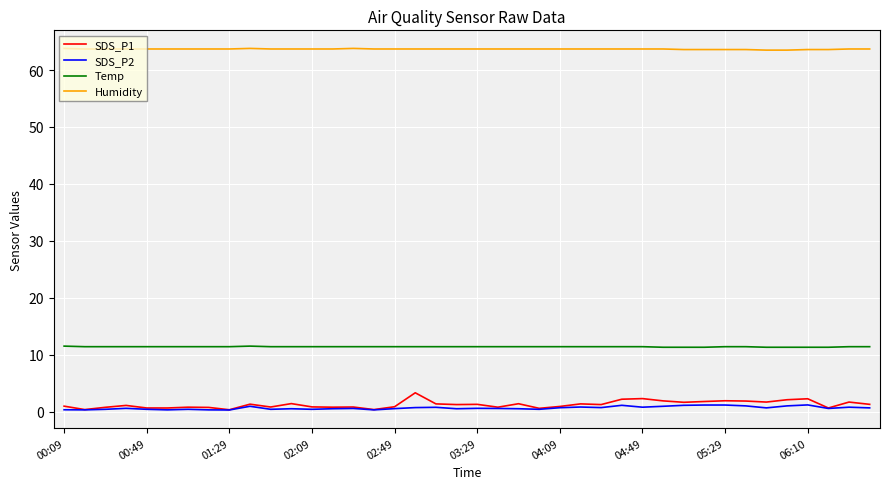

List the series in order of their peak value, lowest first.

SDS_P2, SDS_P1, Temp, Humidity